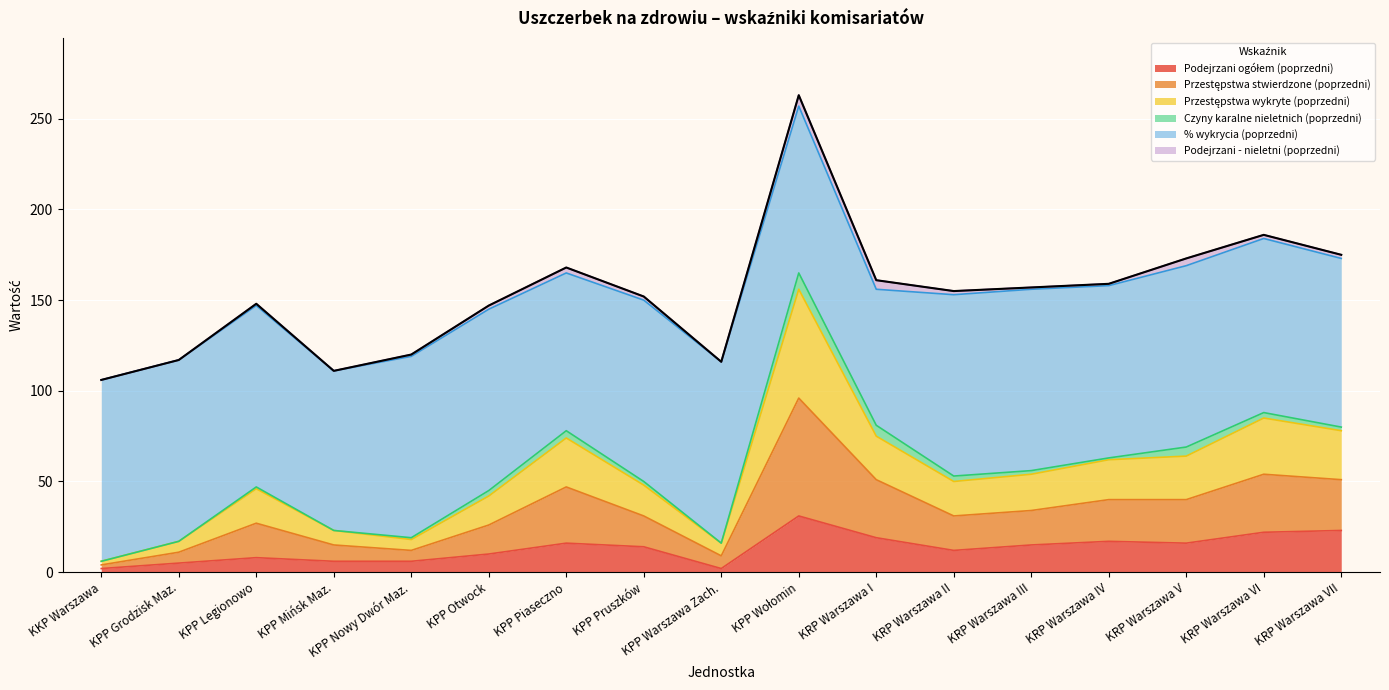

List the labels in order of Podejrzani ogółem (poprzedni) value, largest first.

KPP Wołomin, KRP Warszawa VII, KRP Warszawa VI, KRP Warszawa I, KRP Warszawa IV, KPP Piaseczno, KRP Warszawa V, KRP Warszawa III, KPP Pruszków, KRP Warszawa II, KPP Otwock, KPP Legionowo, KPP Mińsk Maz., KPP Nowy Dwór Maz., KPP Grodzisk Maz., KKP Warszawa, KPP Warszawa Zach.